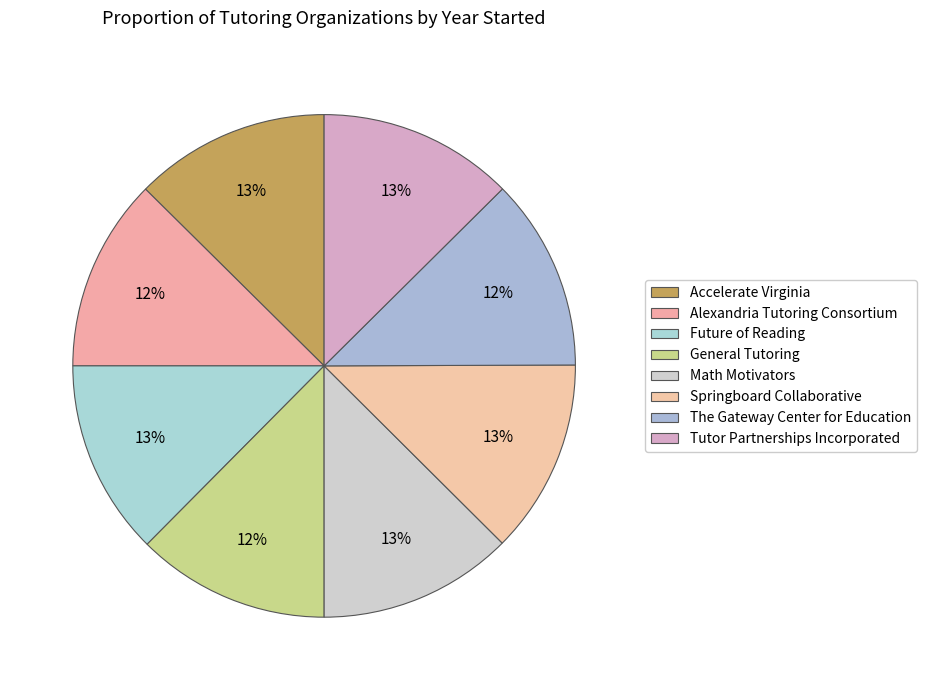

To the nearest percent, what percentage of the pie is Springboard Collaborative?

13%